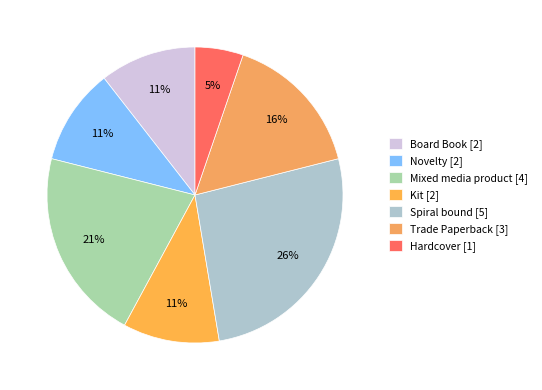

Does any single category account for the majority?

No